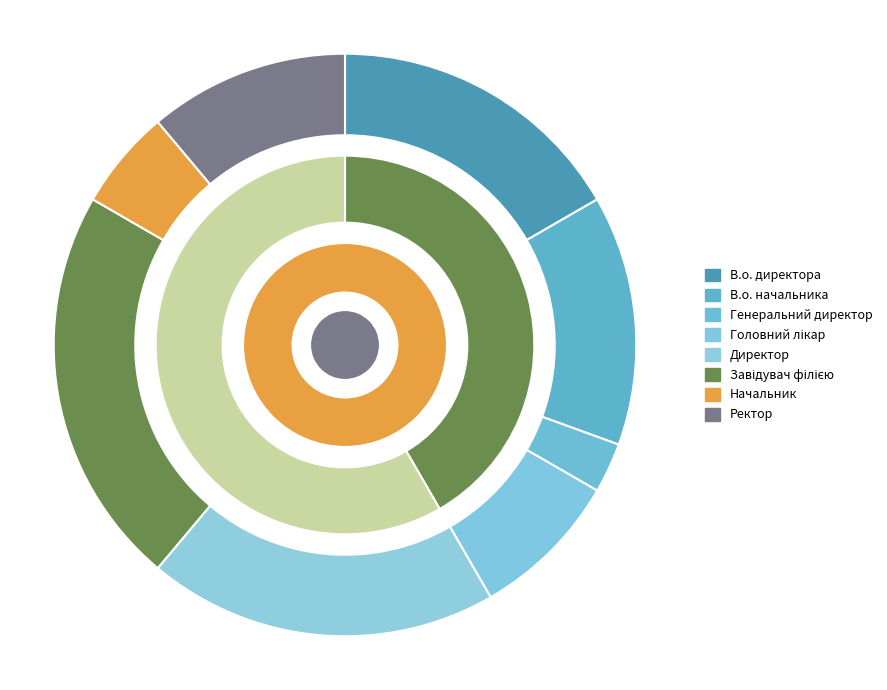

Rank the categories by value from lowest to highest.

Генеральний директор, Начальник, Головний лікар, Ректор, В.о. начальника, В.о. директора, Директор, Завідувач філією